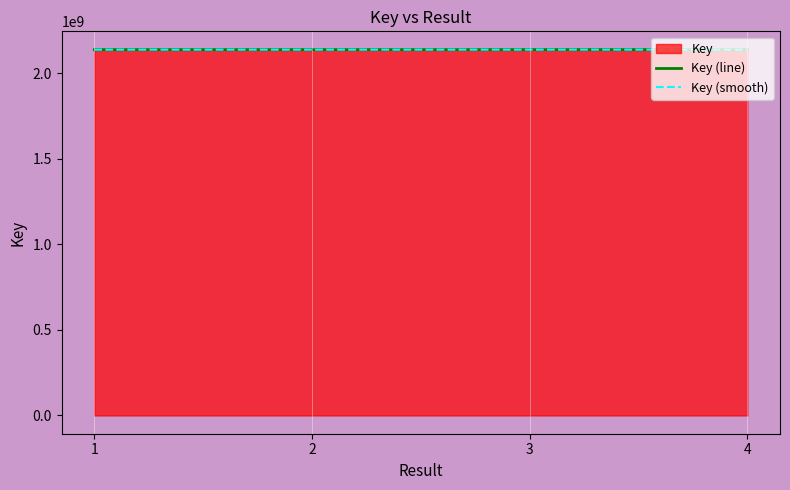

What is the average value of the Key (smooth) series?

2137710158